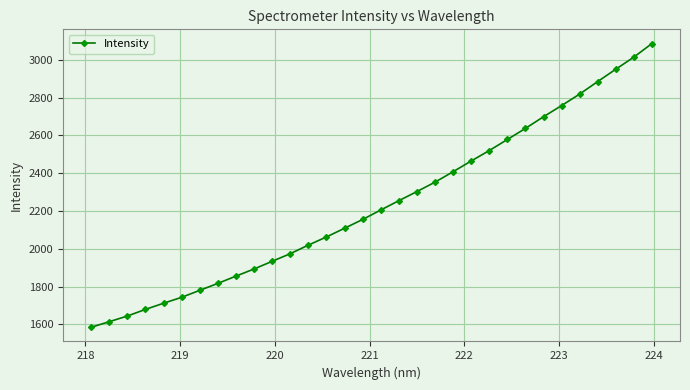

What is the minimum value shown in the chart?

1584.8